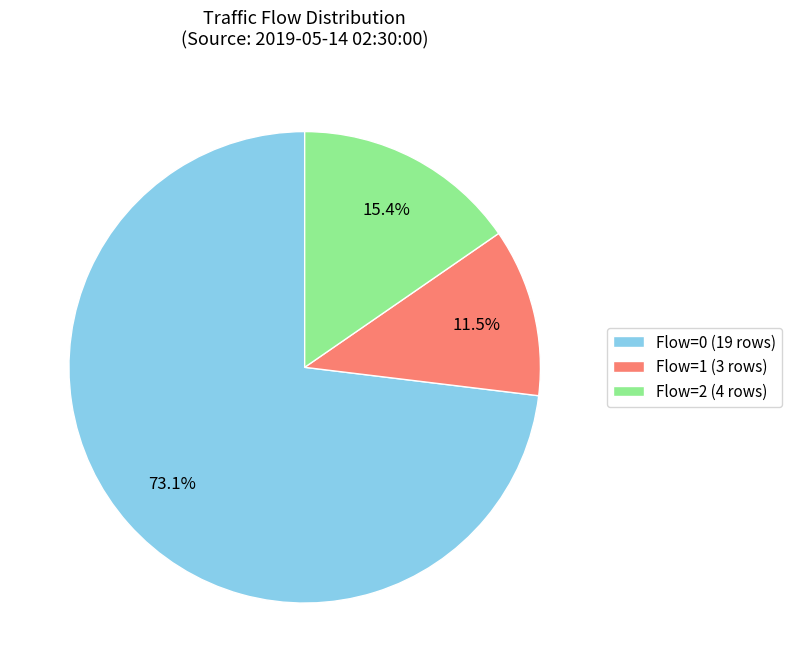

Which slice is the largest?

Flow=0 (19 rows)